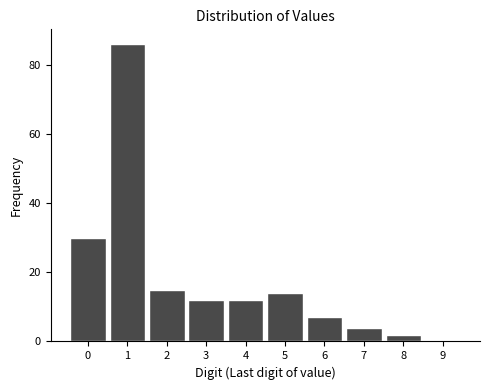

Reading left to right, list all the values displayed in this chart.

0=30	1=86	2=15	3=12	4=12	5=14	6=7	7=4	8=2	9=0